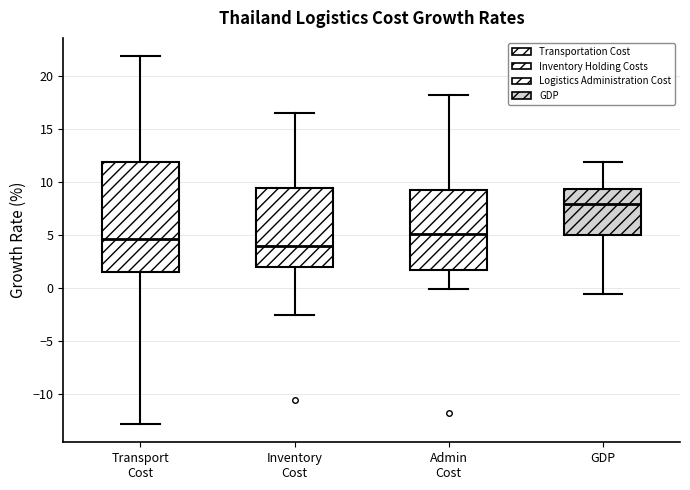

Which box has the lowest median line?

Inventory Cost